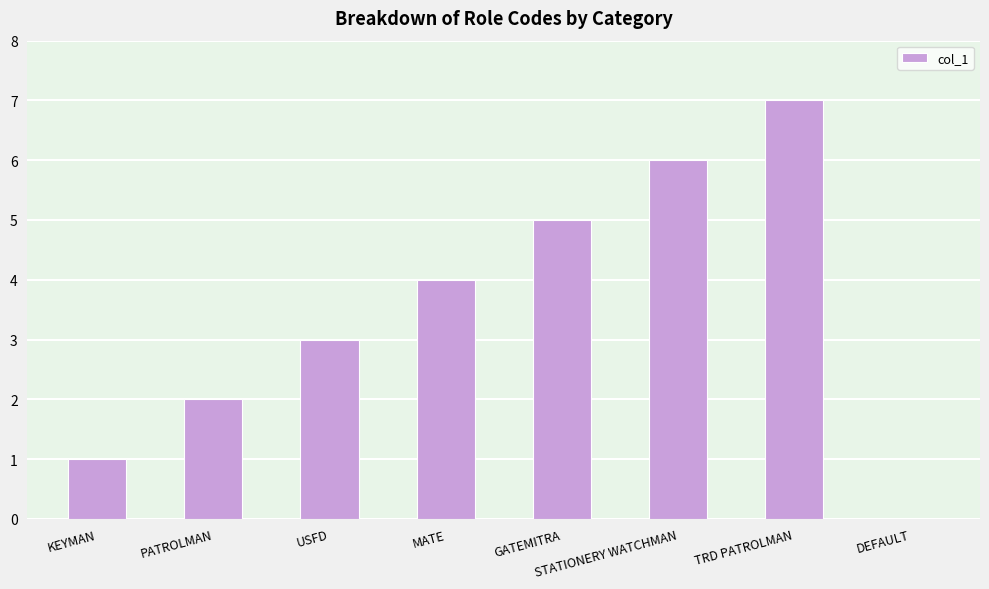

What is the approximate value at STATIONERY WATCHMAN?

6